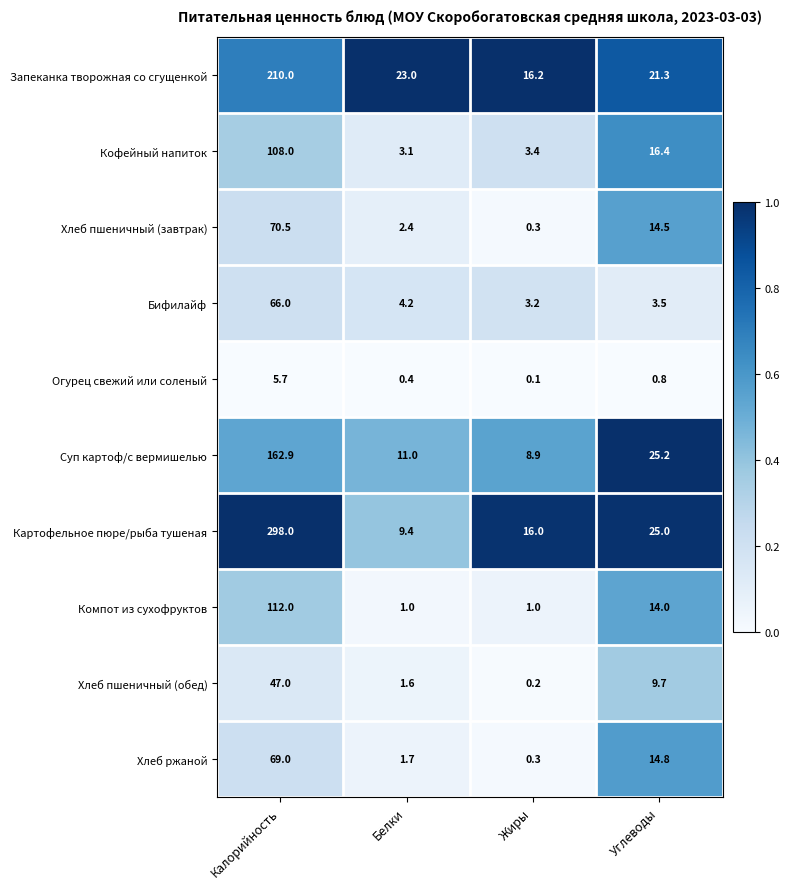

Which series has the largest range (max minus min)?

Картофельное пюре/рыба тушеная